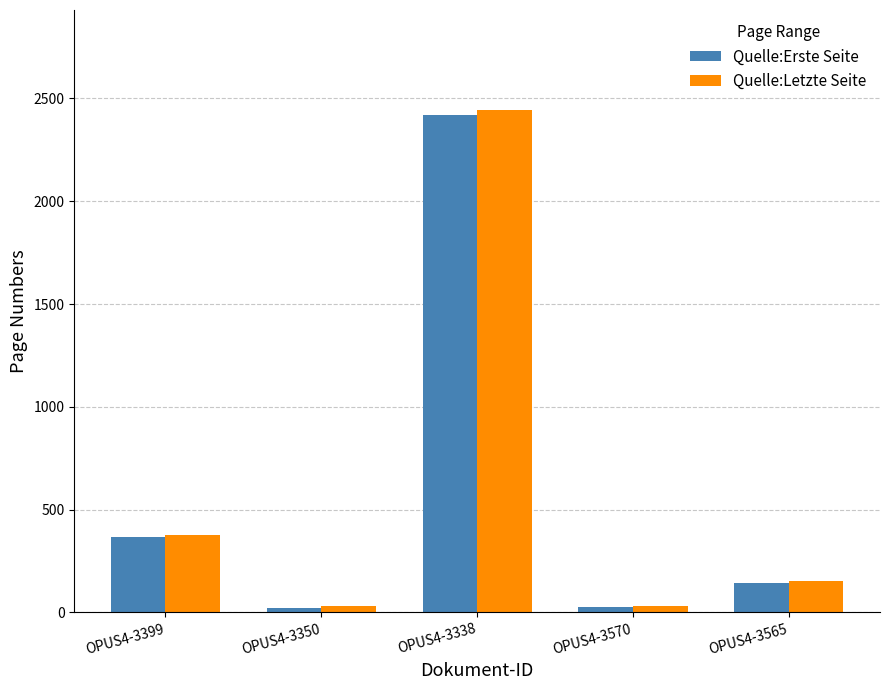

At which label is Quelle:Letzte Seite closest to 1236?

OPUS4-3399